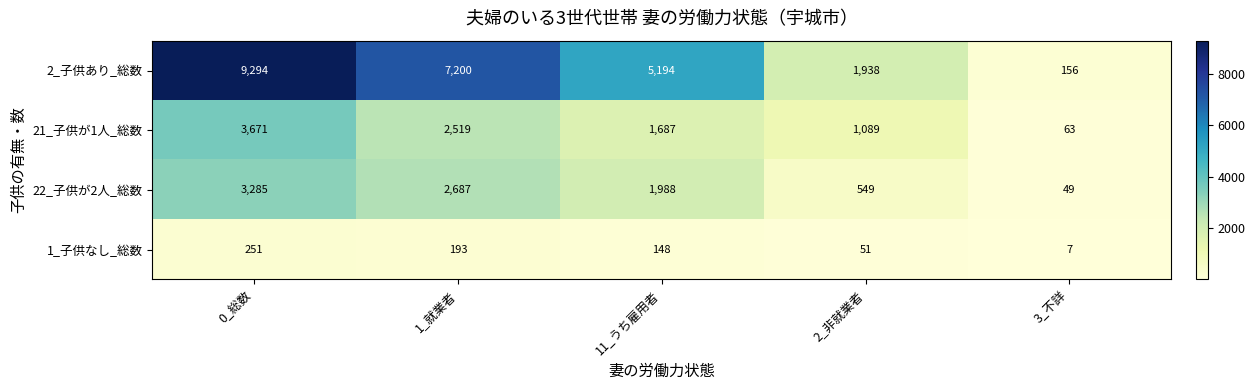

Reading left to right, extract all data points from this chart.

2_子供あり_総数: 0_総数=9294	1_就業者=7200	11_うち雇用者=5194	2_非就業者=1938	3_不詳=156
21_子供が1人_総数: 0_総数=3671	1_就業者=2519	11_うち雇用者=1687	2_非就業者=1089	3_不詳=63
22_子供が2人_総数: 0_総数=3285	1_就業者=2687	11_うち雇用者=1988	2_非就業者=549	3_不詳=49
1_子供なし_総数: 0_総数=251	1_就業者=193	11_うち雇用者=148	2_非就業者=51	3_不詳=7